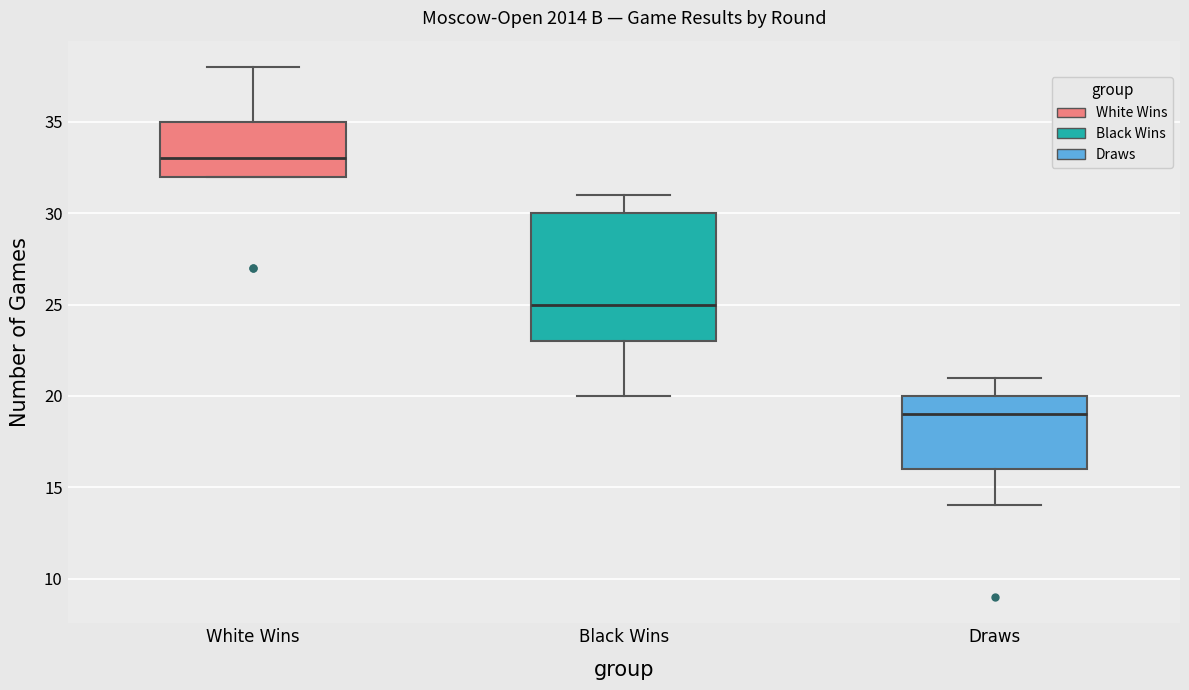

Which box is the tallest, from its lower edge to its upper edge?

Black Wins